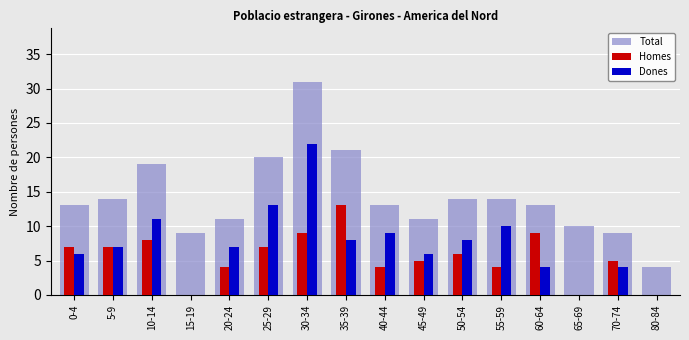

Read the Dones value at 5-9, to the nearest 10.

10